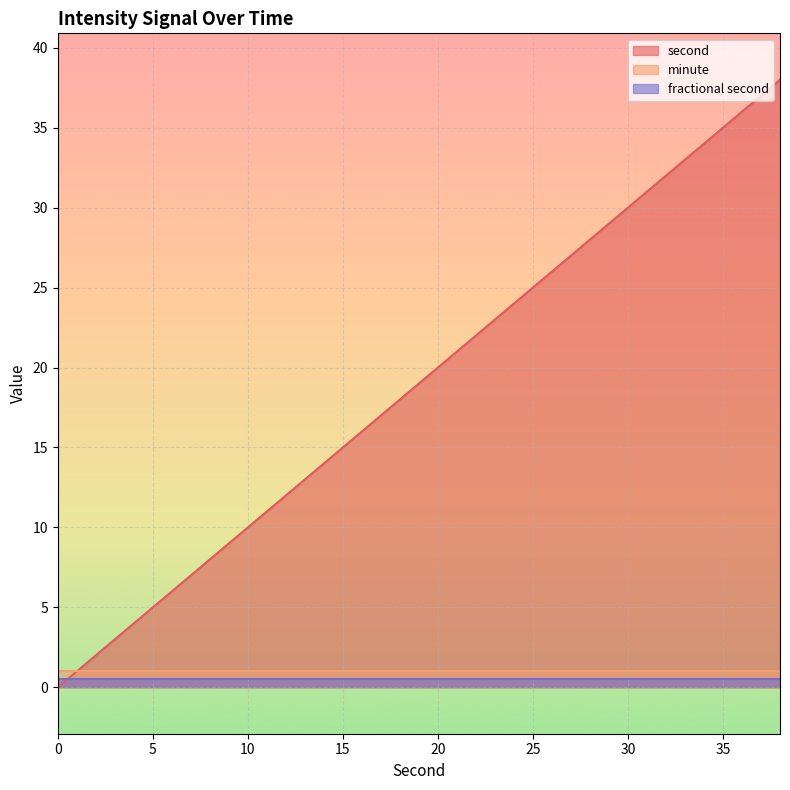

Which series has the widest spread of values?

second